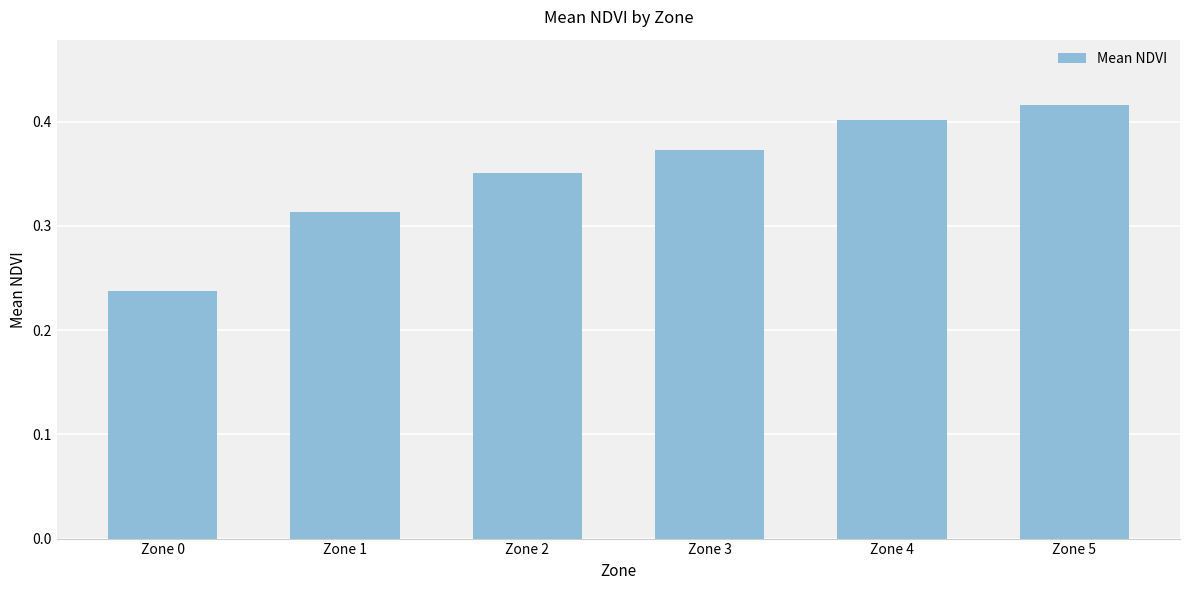

What is the sum of all values?

2.1